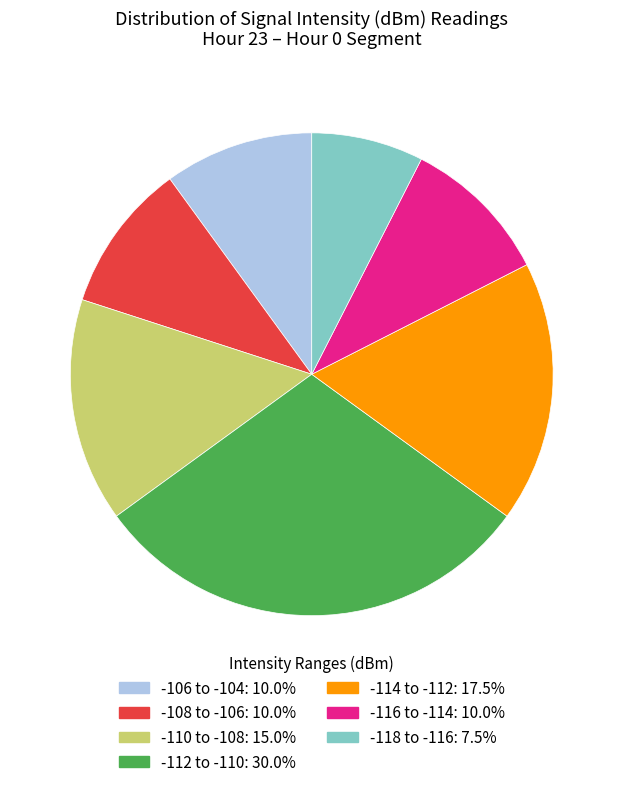

How many slices are in this pie chart?

7